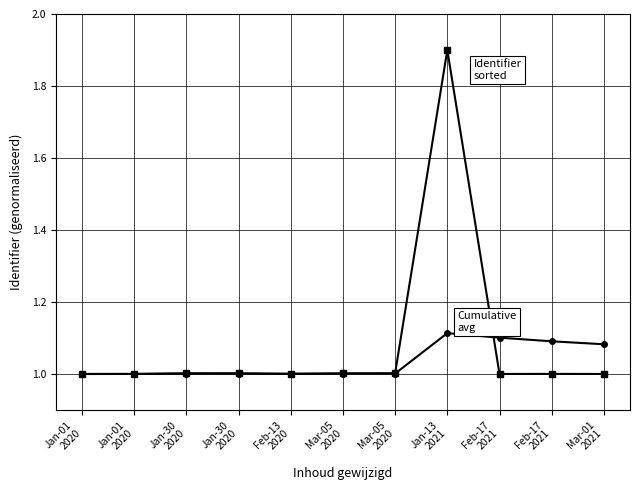

Reading right to left, list all the values displayed in this chart.

Identifier (sorted by date): Mar-01
2021=1.0	Feb-17
2021=1.0	Feb-17
2021=1.0	Jan-13
2021=1.9	Mar-05
2020=1.0	Mar-05
2020=1.0	Feb-13
2020=1.0	Jan-30
2020=1.0	Jan-30
2020=1.0	Jan-01
2020=1.0	Jan-01
2020=1.0
Identifier (cumulative avg): Mar-01
2021=1.1	Feb-17
2021=1.1	Feb-17
2021=1.1	Jan-13
2021=1.1	Mar-05
2020=1.0	Mar-05
2020=1.0	Feb-13
2020=1.0	Jan-30
2020=1.0	Jan-30
2020=1.0	Jan-01
2020=1.0	Jan-01
2020=1.0